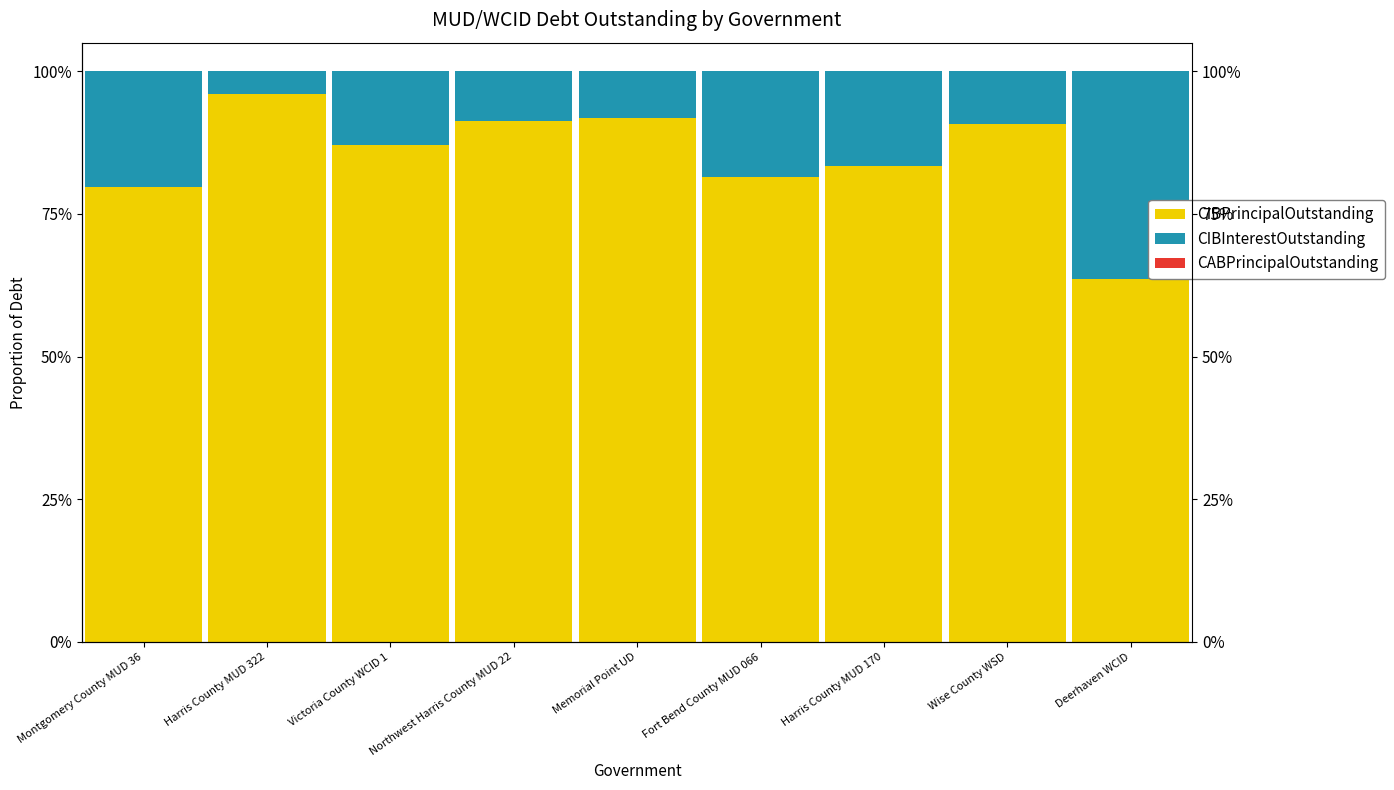

Between Victoria County WCID 1 and Memorial Point UD, which series saw the biggest shift?

CIBPrincipalOutstanding